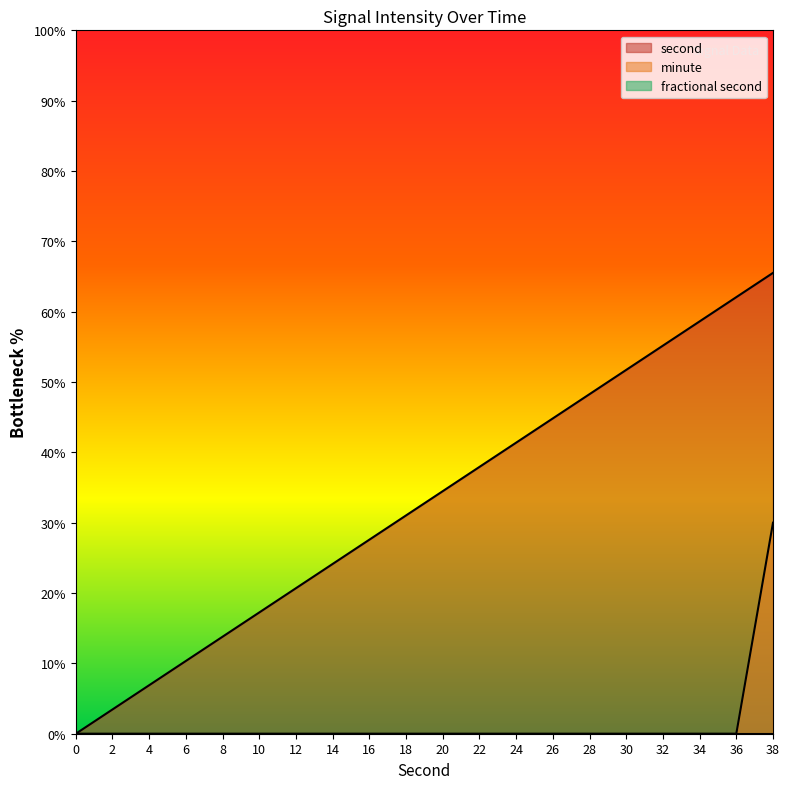

At which category does the chart reach its peak across all series?

38